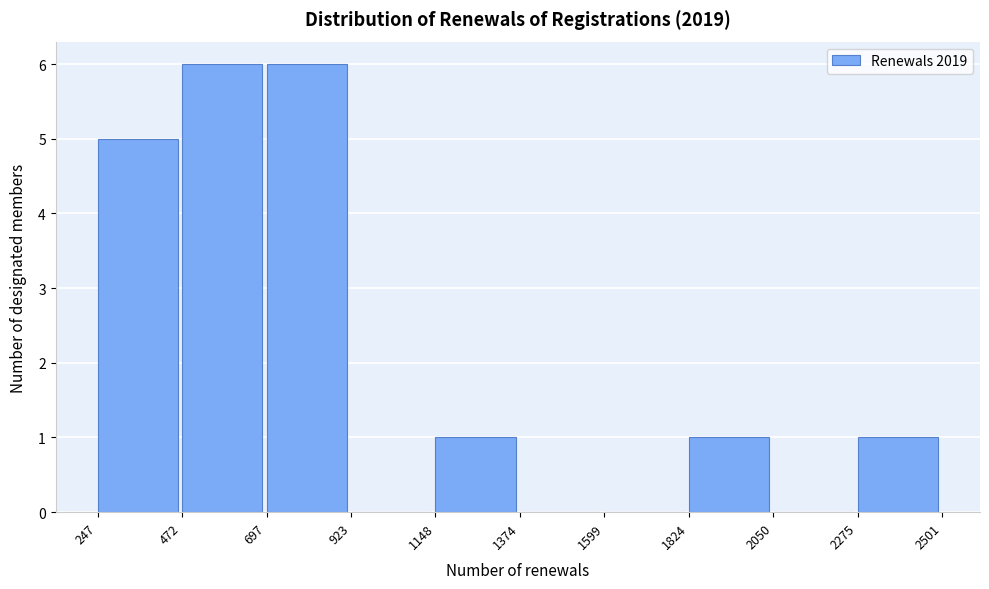

Reading left to right, list every bar in this chart as the range it spans on the x-axis followed by its height. The values are not printed on the chart, so give them approximately, as read against the axis.

247 to 472: 5
472 to 697: 6
697 to 923: 6
923 to 1148: 0
1148 to 1374: 1
1374 to 1599: 0
1599 to 1824: 0
1824 to 2050: 1
2050 to 2275: 0
2275 to 2501: 1